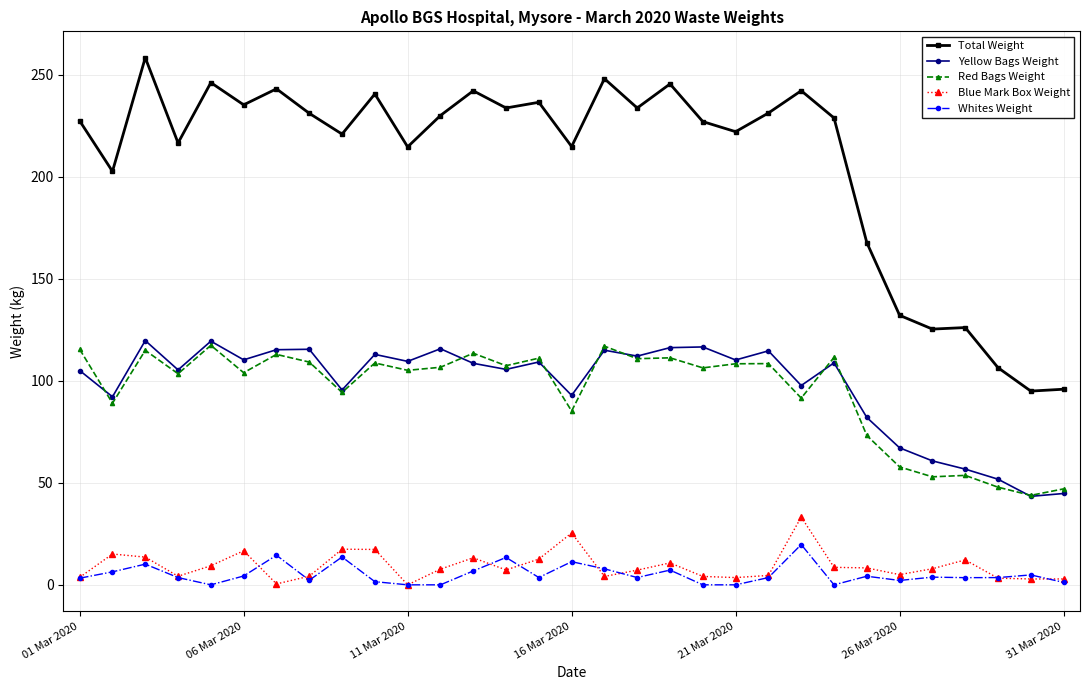

What is the value of the Whites Weight point at the 14th from the left?

13.4